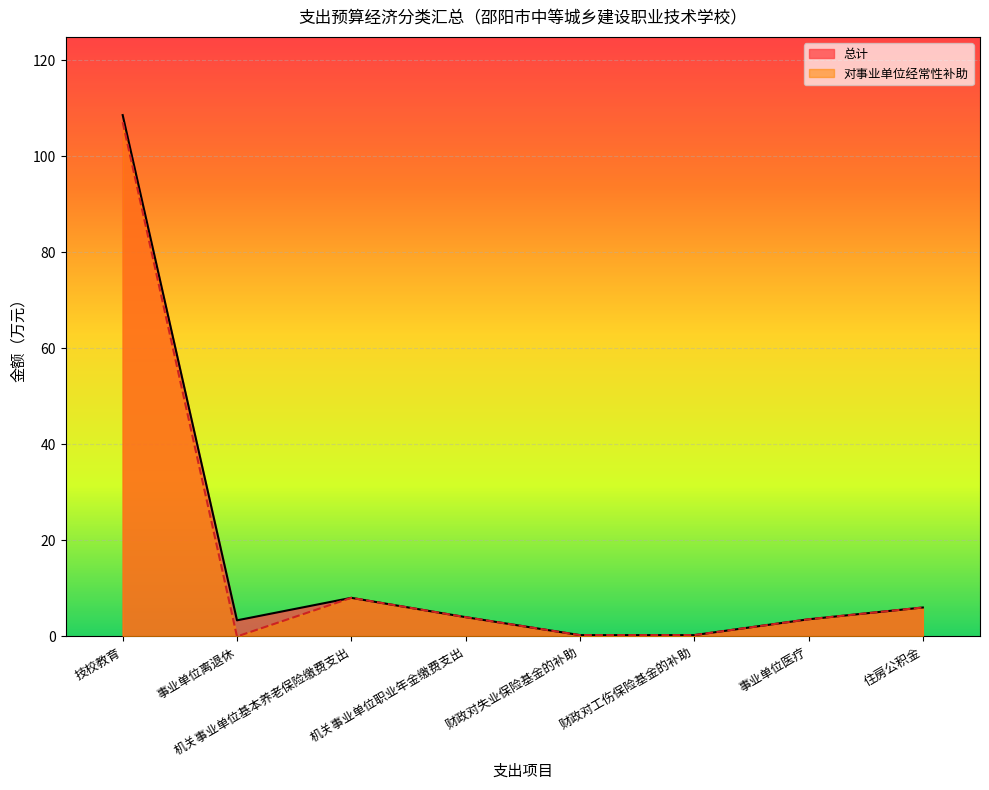

Does the chart display data point markers on the line(s)?

No